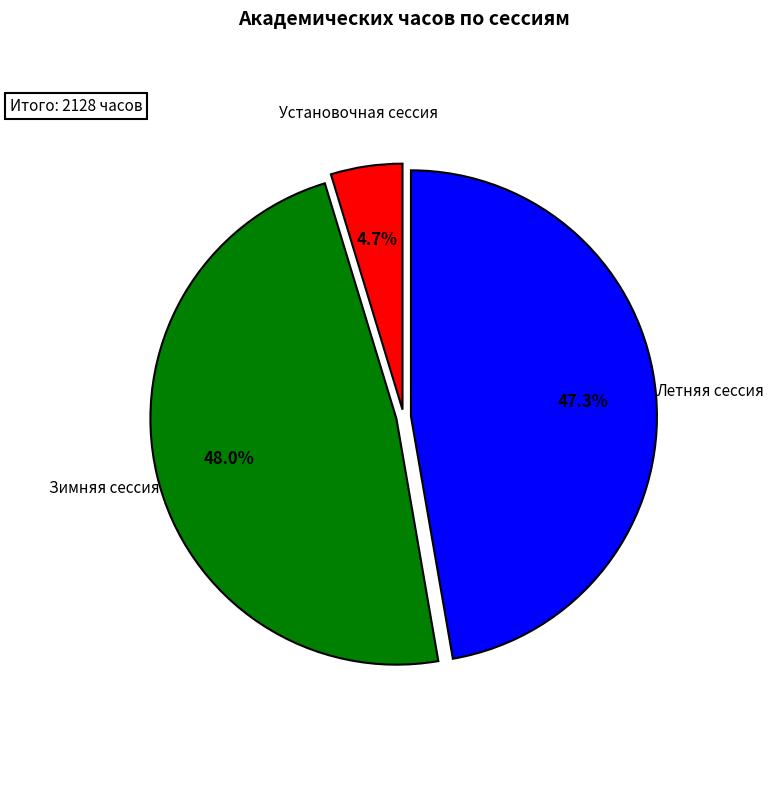

Does any single category account for the majority?

No